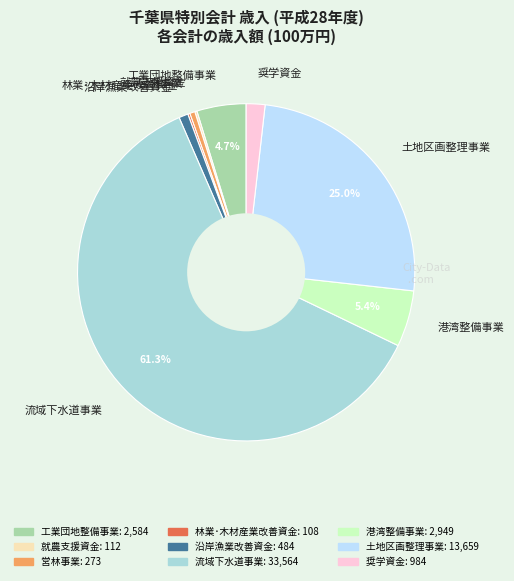

Between 工業団地整備事業 and 港湾整備事業, which is larger?

港湾整備事業